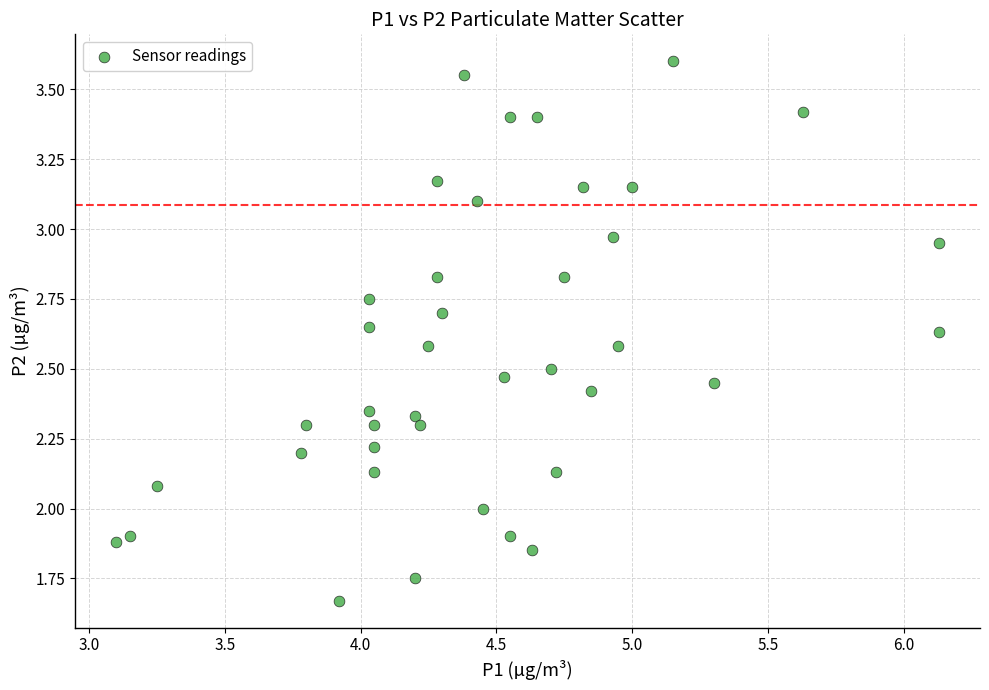

How many data points are displayed?

40